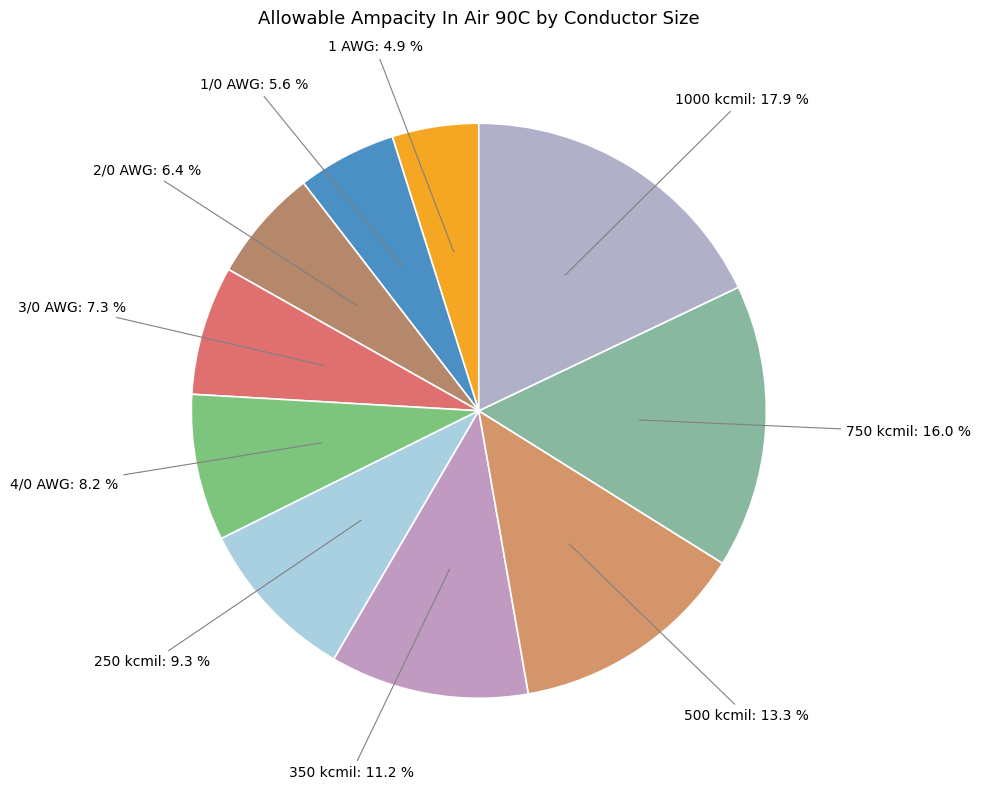

Is there any slice that represents more than half of the pie?

No